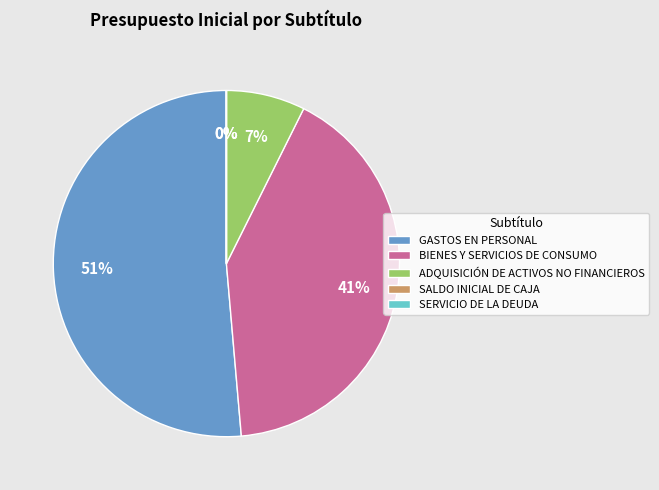

Which slice represents more than half of the pie?

GASTOS EN PERSONAL